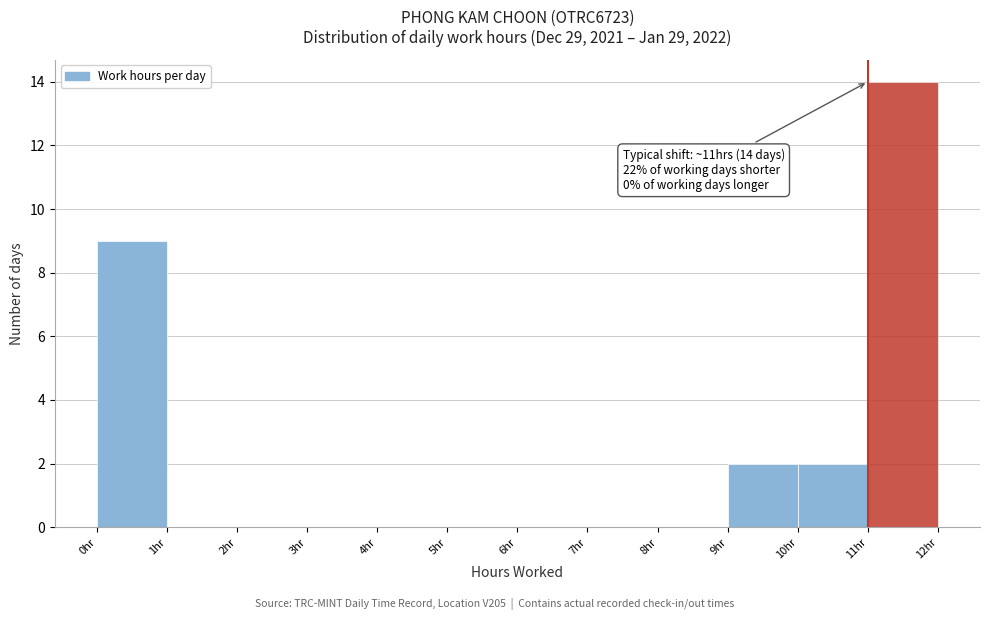

Which range on the x-axis has the tallest bar?

11 to 12